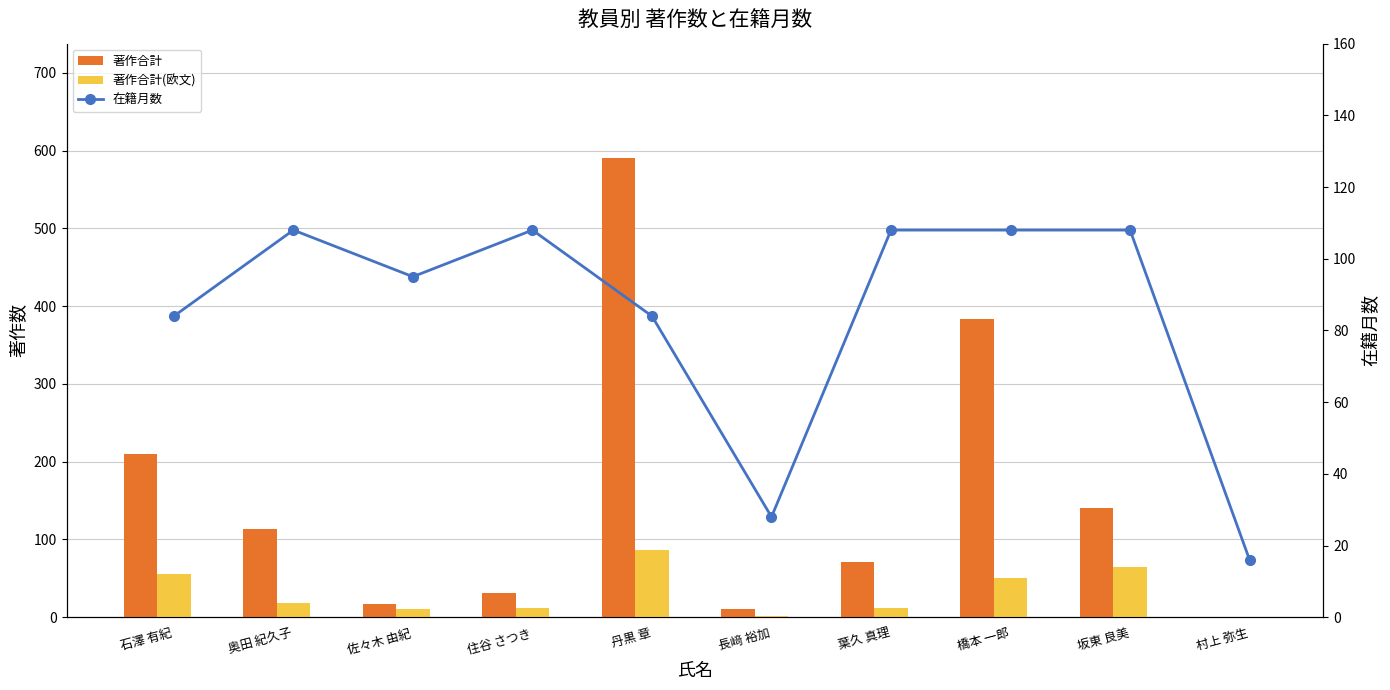

At 丹黒 章, list the series in order from largest to smallest.

著作合計, 著作合計(欧文), 在籍月数